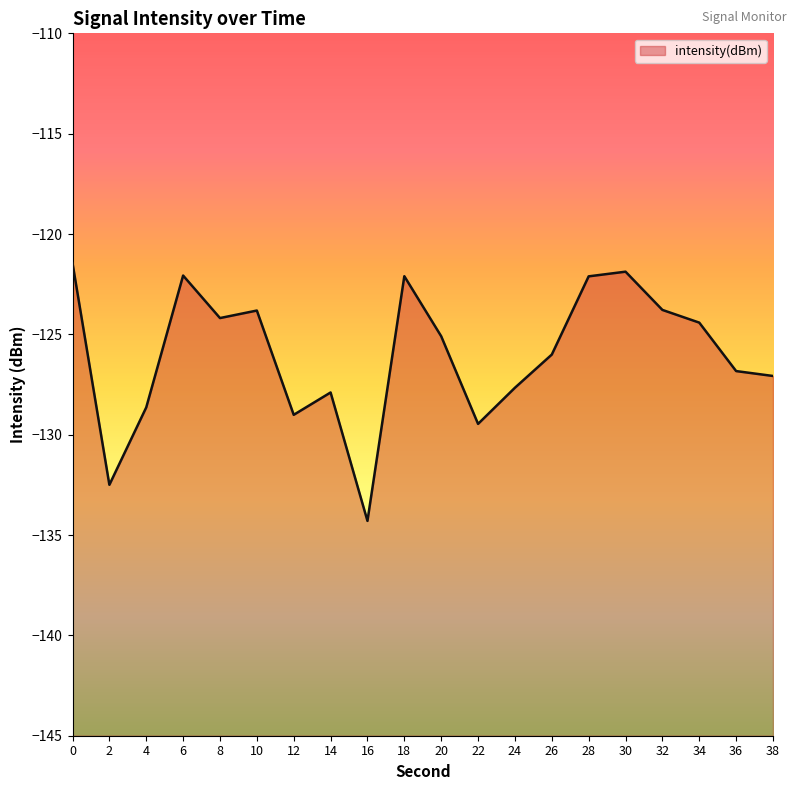

Does the chart have visible grid lines?

No